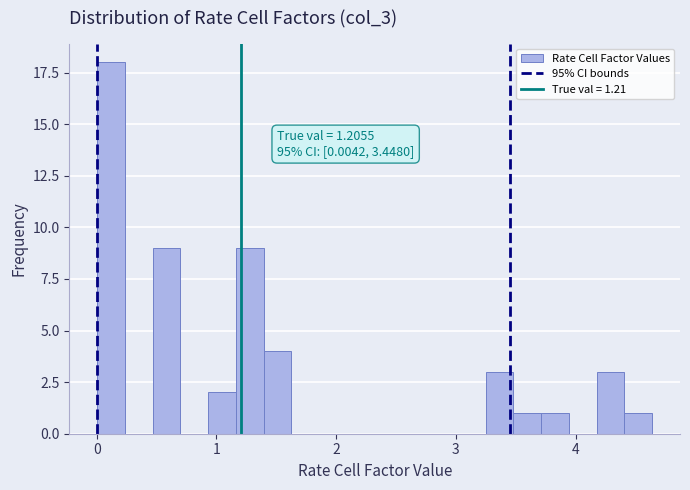

Around what value on the x-axis is the tallest bar? Give the approximate position of its centre, as read against the axis.

0.1